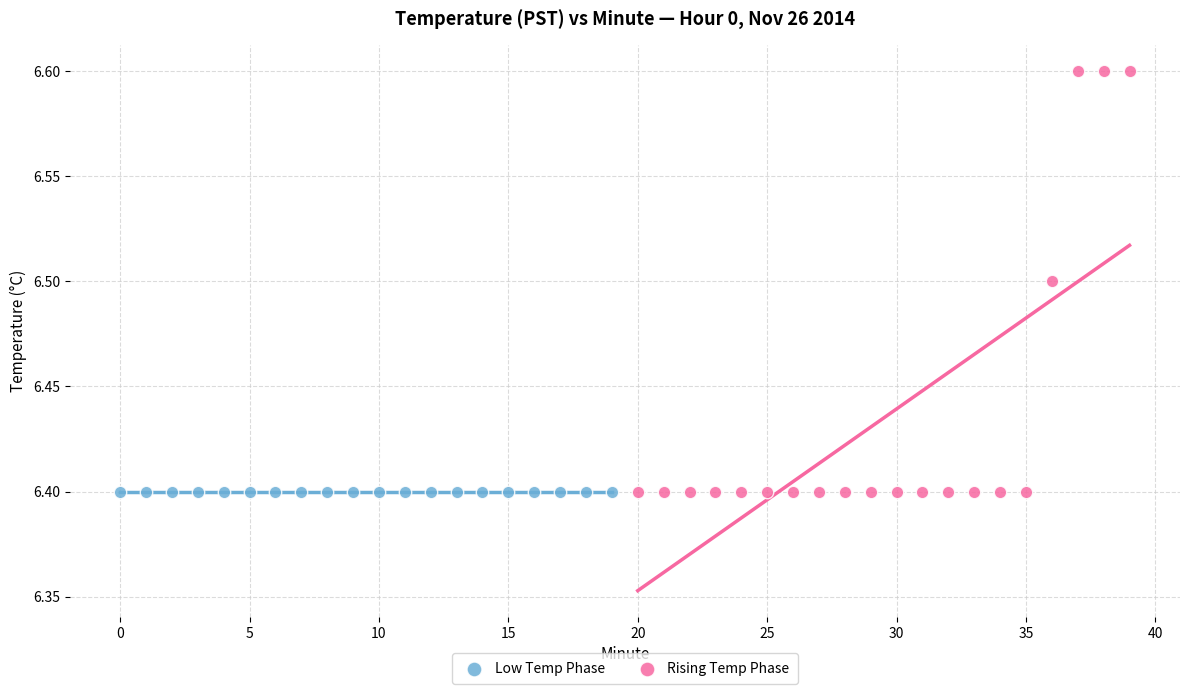

What are all the series names shown in the legend?

Low Temp Phase, Rising Temp Phase